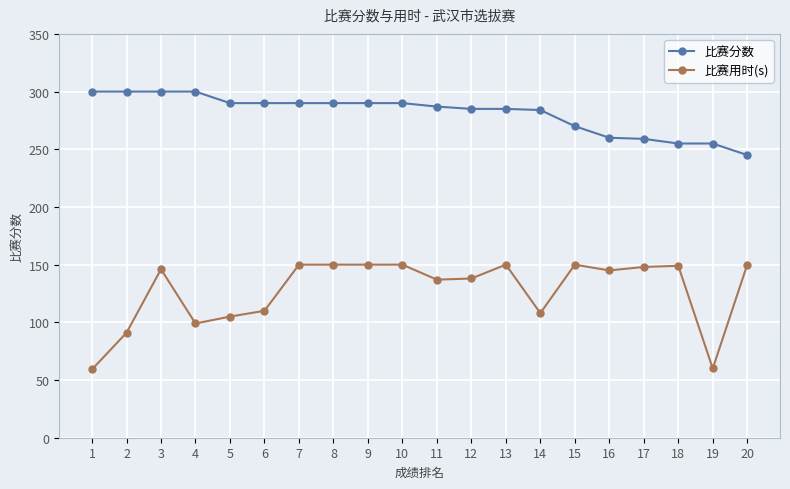

True or false: 比赛用时(s) and 比赛分数 intersect in this chart.

False